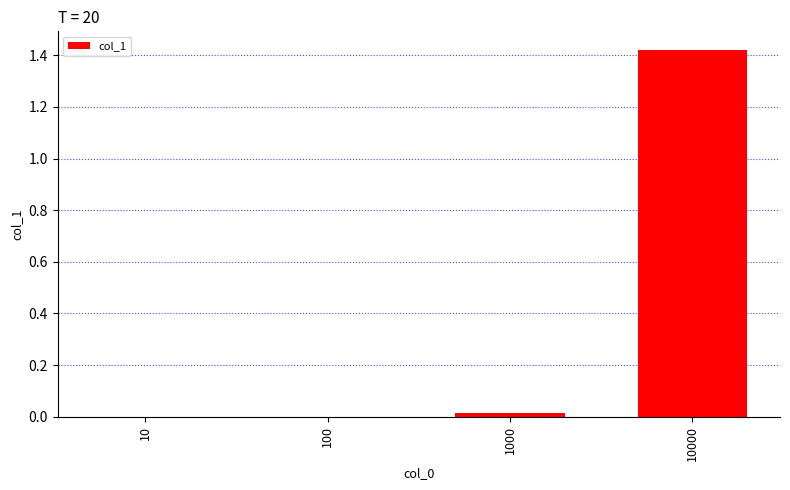

Which category has the highest value across all series?

10000